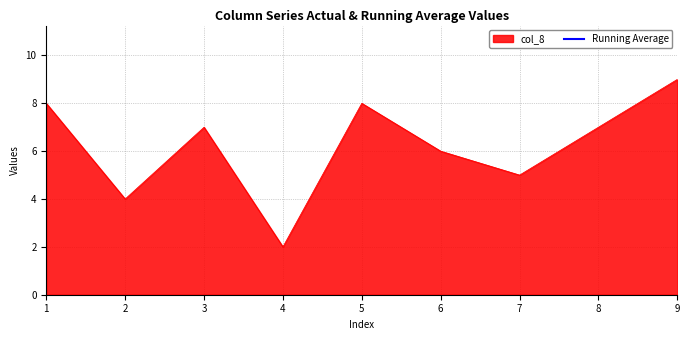

True or false: the data has more than 0 interior local peaks.

True